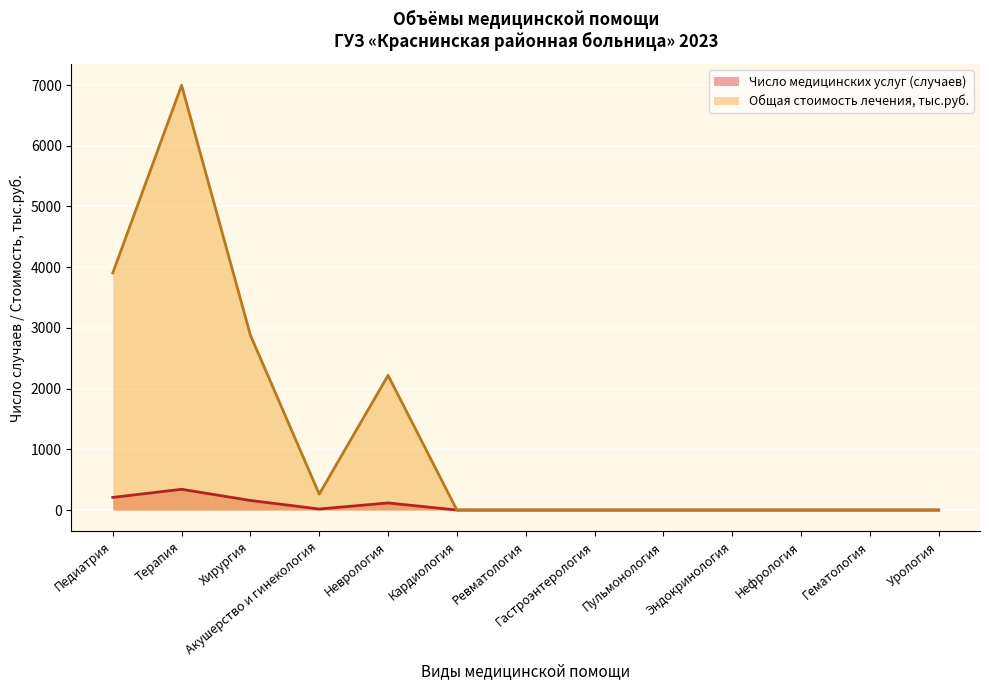

True or false: Число медицинских услуг (случаев) has more than 1 interior local peaks.

True